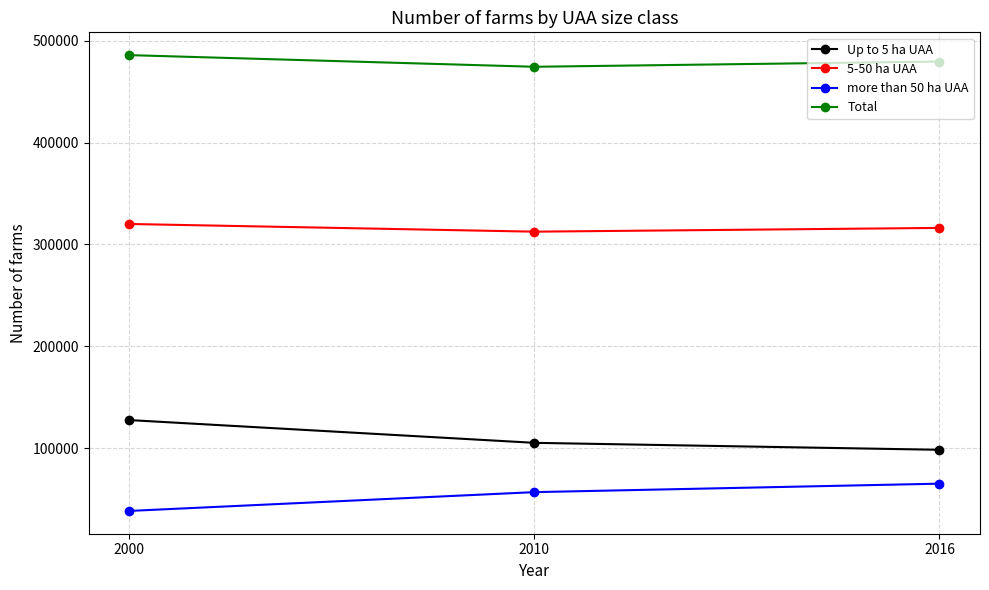

Where does the Total series first go above 479589?

2000